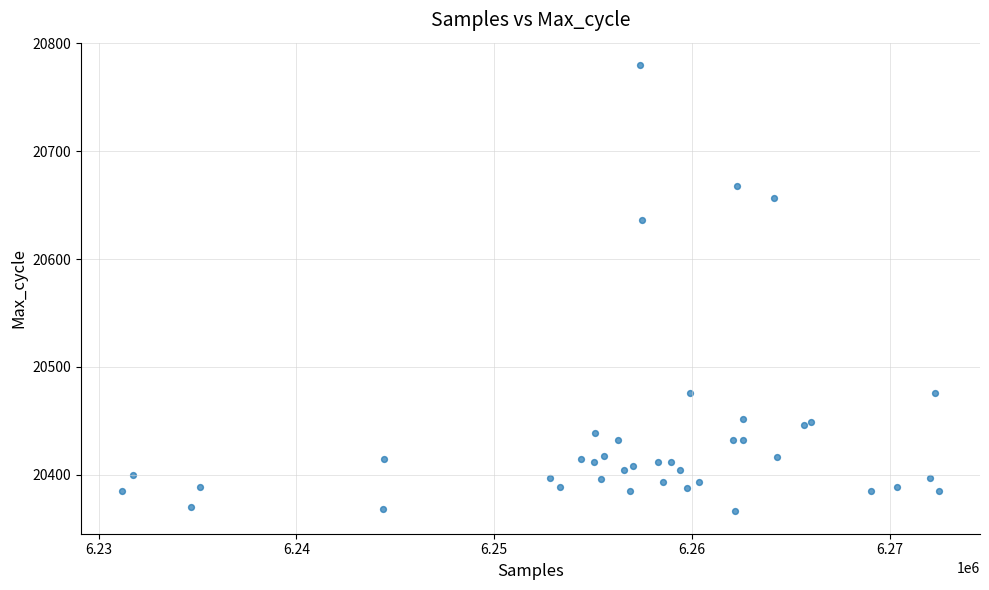

What Y value in the scatter plot is closest to 20573?

20636